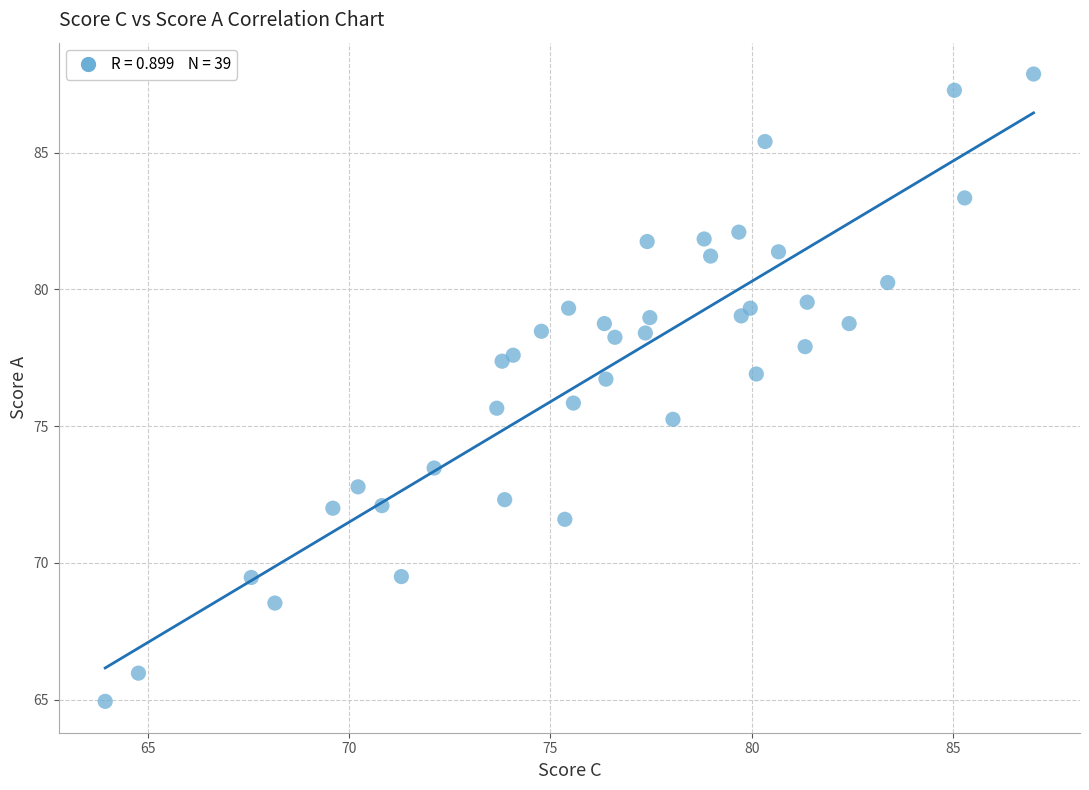

What is the range of Y values (max minus min)?

22.9